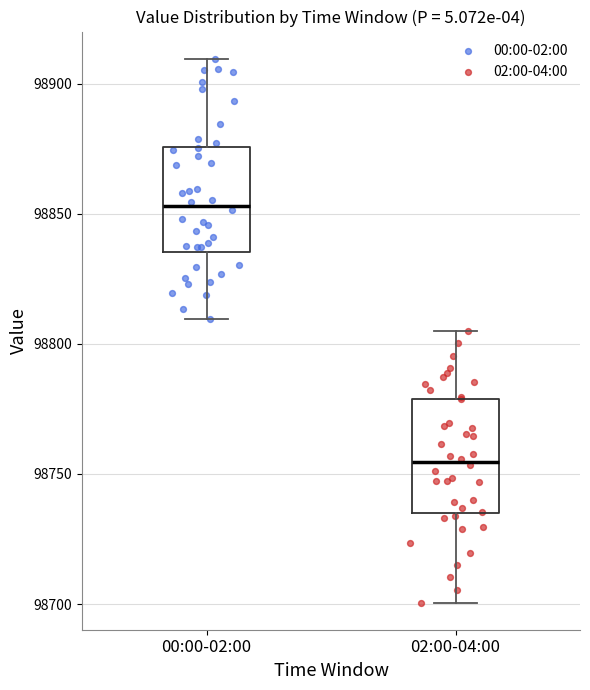

Reading left to right, transcribe this box plot: for each box, give where its median line is, the range the box spans, and where its two whiskers end, as read against the y-axis. The values are not printed on the chart, so give them approximately, as read against the axis.

00:00-02:00: median 98855, box 98835 to 98875, whiskers 98810 to 98910
02:00-04:00: median 98755, box 98735 to 98780, whiskers 98700 to 98805